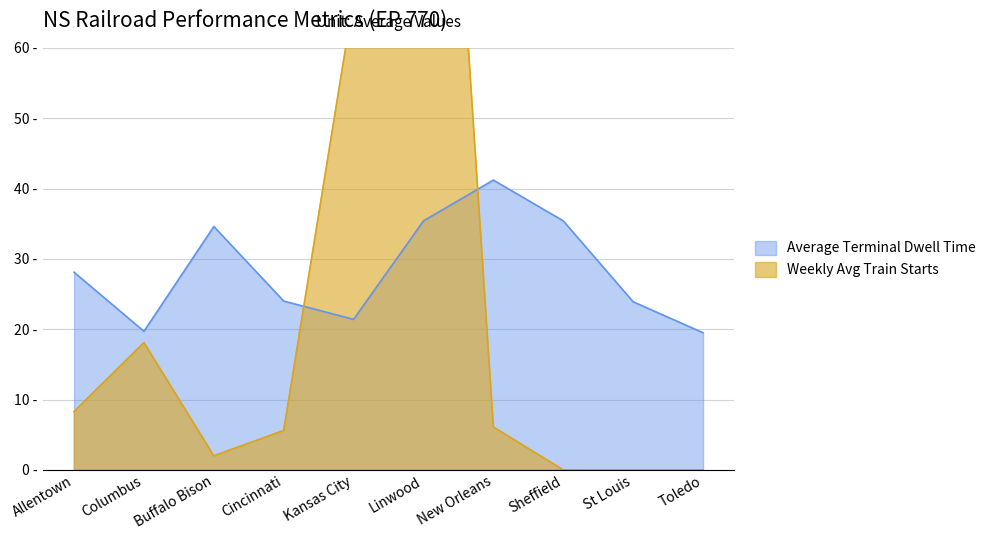

Where is Weekly Avg Train Starts nearest to the value 78?

Kansas City